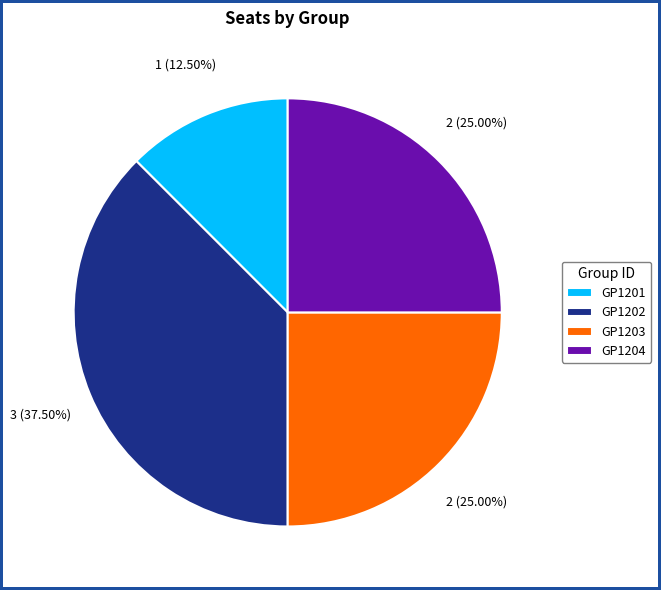

What is the ratio of the value at GP1204 to the value at GP1202?

0.7